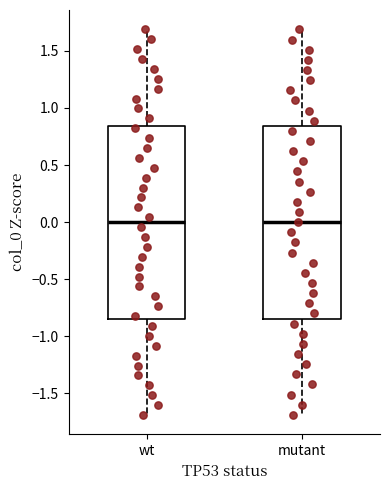

Where does the upper whisker of the box for mutant end on the y-axis? The values are not printed on the chart, so give them approximately, as read against the axis.

1.70